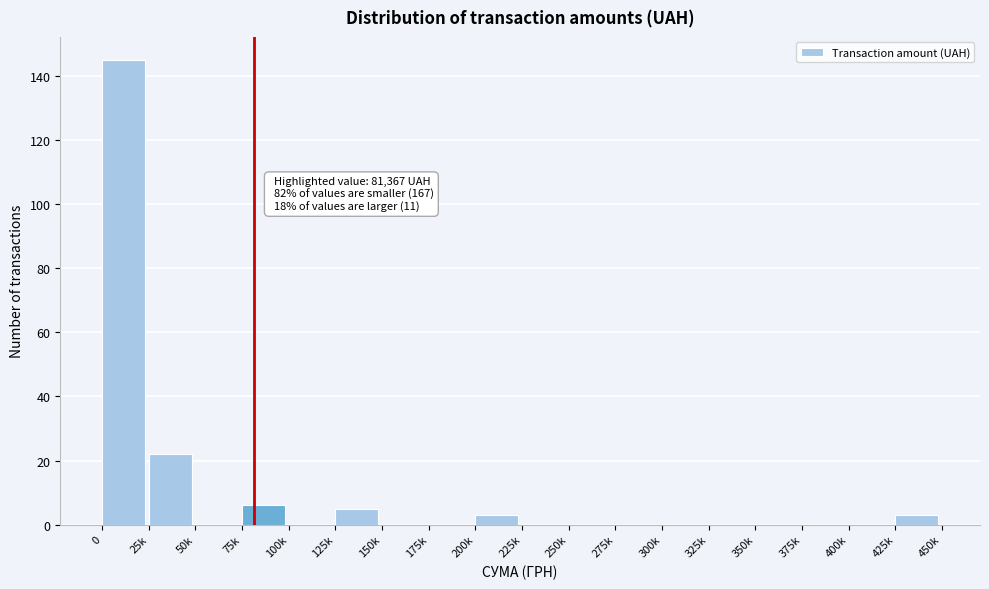

Reading right to left, list all the values displayed in this chart.

425k=3	400k=0	375k=0	350k=0	325k=0	300k=0	275k=0	250k=0	225k=0	200k=3	175k=0	150k=0	125k=5	100k=0	75k=6	50k=0	25k=22	0=145